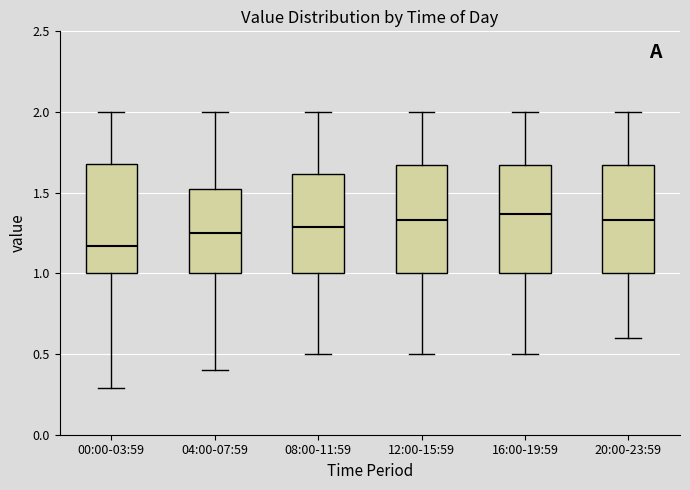

Reading left to right, transcribe this box plot: for each box, give where its median line is, the range the box spans, and where its two whiskers end, as read against the y-axis. The values are not printed on the chart, so give them approximately, as read against the axis.

00:00-03:59: median 1.15, box 1.00 to 1.70, whiskers 0.30 to 2.00
04:00-07:59: median 1.25, box 1.00 to 1.55, whiskers 0.40 to 2.00
08:00-11:59: median 1.30, box 1.00 to 1.60, whiskers 0.50 to 2.00
12:00-15:59: median 1.35, box 1.00 to 1.65, whiskers 0.50 to 2.00
16:00-19:59: median 1.35, box 1.00 to 1.65, whiskers 0.50 to 2.00
20:00-23:59: median 1.35, box 1.00 to 1.65, whiskers 0.60 to 2.00